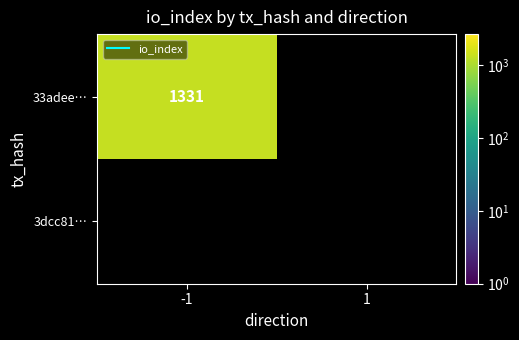

How many data points does each series have?

2